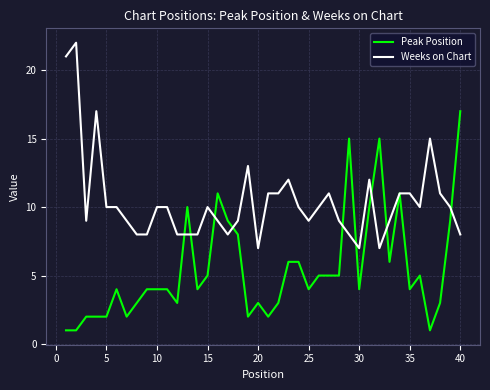

Reading left to right, transcribe all the data shown in this chart.

Peak Position: 1	1	2	2	2	4	2	3	4	4	4	3	10	4	5	11	9	8	2	3	2	3	6	6	4	5	5	5	15	4	10	15	6	11	4	5	1	3	9	17
Weeks on Chart: 21	22	9	17	10	10	9	8	8	10	10	8	8	8	10	9	8	9	13	7	11	11	12	10	9	10	11	9	8	7	12	7	9	11	11	10	15	11	10	8